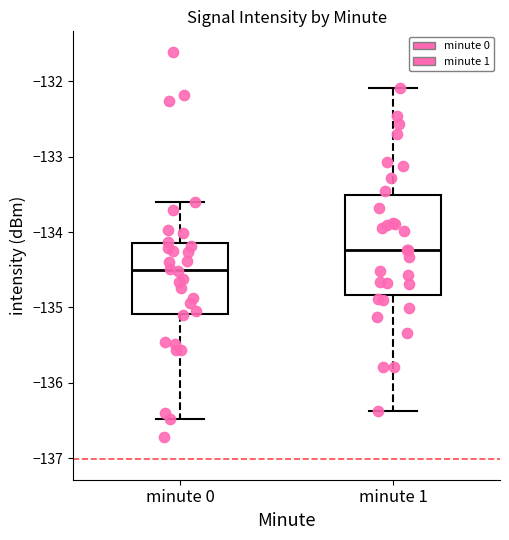

Comparing the boxes themselves (not the whiskers), which one is the tallest?

minute 1